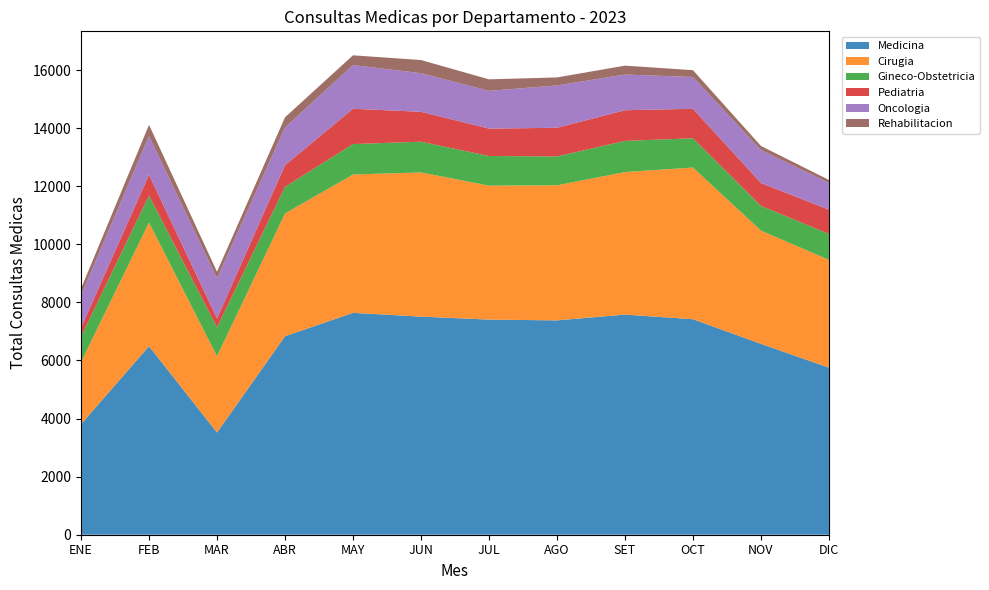

Reading left to right, what are all the values shown in this chart?

Medicina: ENE=3806	FEB=6492	MAR=3519	ABR=6835	MAY=7640	JUN=7510	JUL=7408	AGO=7381	SET=7580	OCT=7421	NOV=6573	DIC=5753
Cirugia: ENE=2141	FEB=4258	MAR=2626	ABR=4226	MAY=4765	JUN=4965	JUL=4613	AGO=4652	SET=4908	OCT=5224	NOV=3899	DIC=3712
Gineco-Obstetricia: ENE=877	FEB=930	MAR=995	ABR=920	MAY=1047	JUN=1059	JUL=1020	AGO=993	SET=1074	OCT=1007	NOV=852	DIC=894
Pediatria: ENE=305	FEB=715	MAR=310	ABR=742	MAY=1216	JUN=1029	JUL=944	AGO=987	SET=1056	OCT=1015	NOV=788	DIC=833
Oncologia: ENE=1122	FEB=1332	MAR=1381	ABR=1303	MAY=1505	JUN=1331	JUL=1301	AGO=1457	SET=1229	OCT=1095	NOV=1134	DIC=921
Rehabilitacion: ENE=223	FEB=387	MAR=225	ABR=347	MAY=336	JUN=452	JUL=395	AGO=277	SET=306	OCT=235	NOV=142	DIC=104